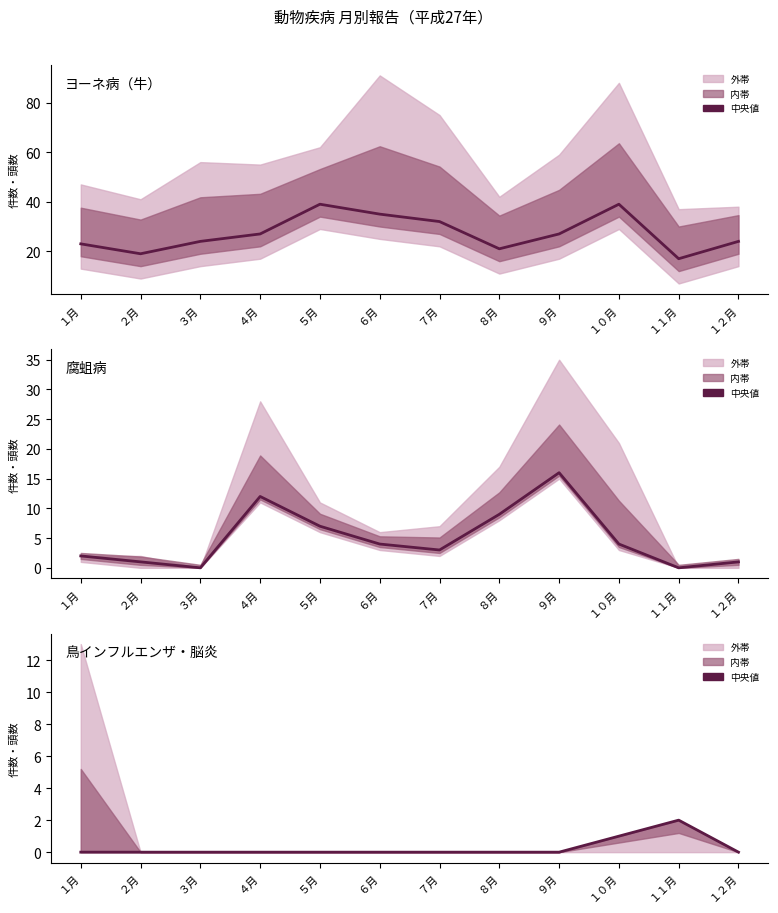

The 鳥インフルエンザ・脳炎 中央値 series shows -1 at ５月. True or false?

False